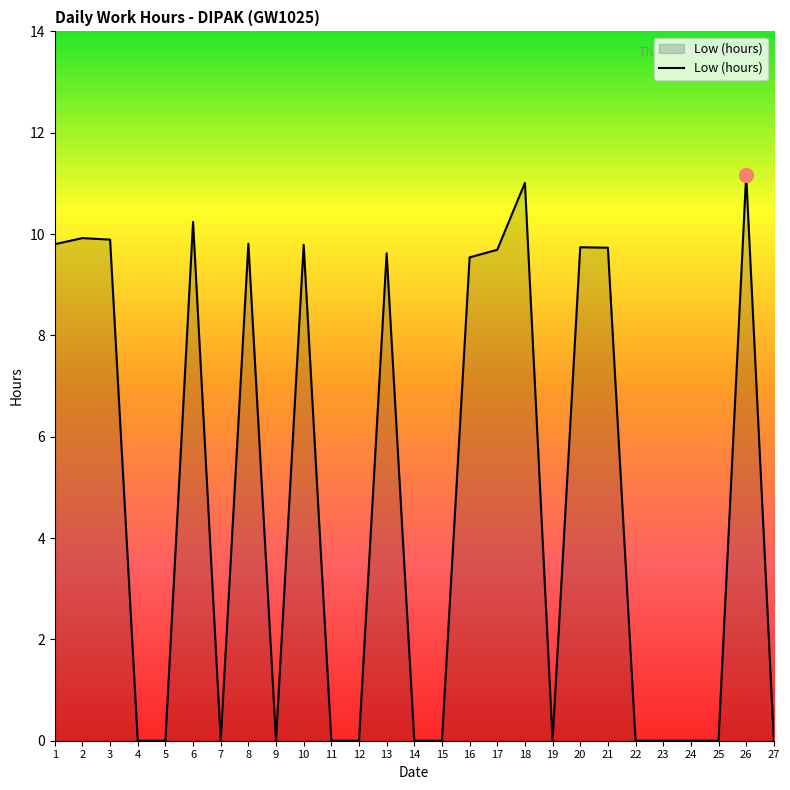

How many lines are shown in the chart?

1